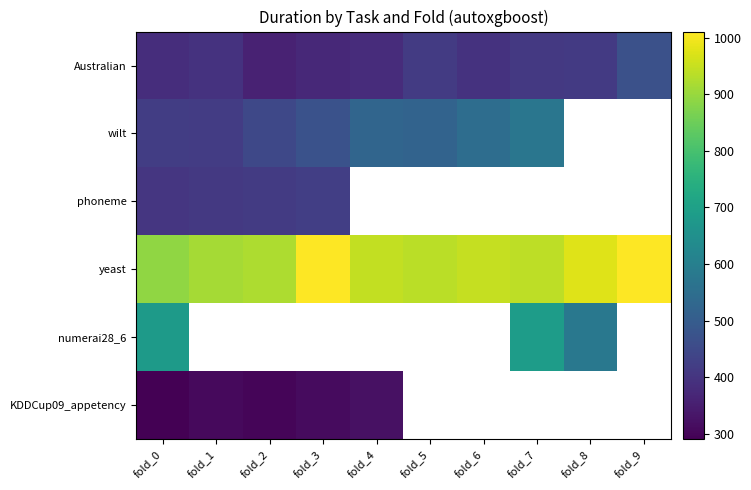

At fold_0, list the series in order from largest to smallest.

yeast, numerai28_6, wilt, phoneme, Australian, KDDCup09_appetency